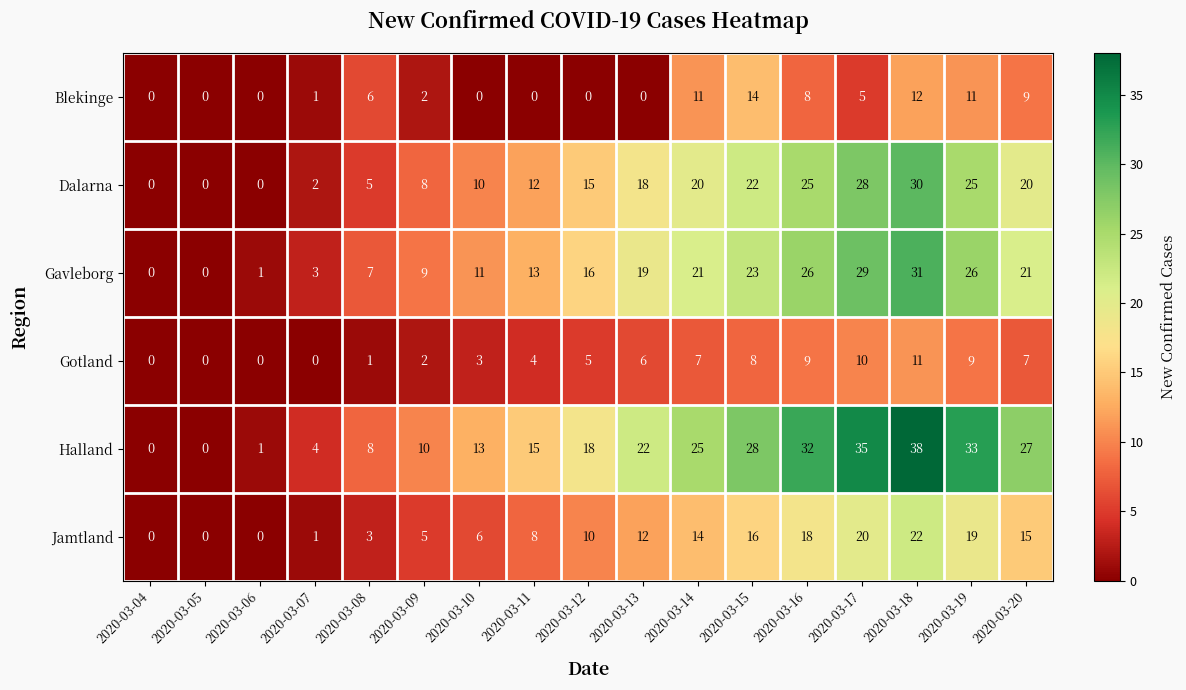

Which category has the highest value across all series?

2020-03-18